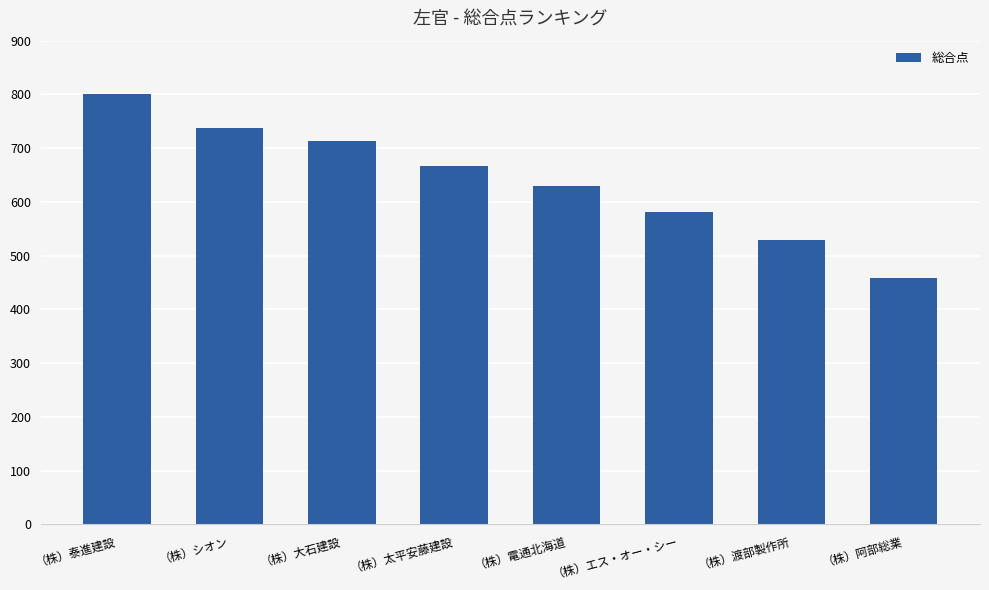

List the labels in order of value, smallest first.

（株）阿部総業, （株）渡部製作所, （株）エス・オー・シー, （株）電通北海道, （株）太平安藤建設, （株）大石建設, （株）シオン, （株）泰進建設